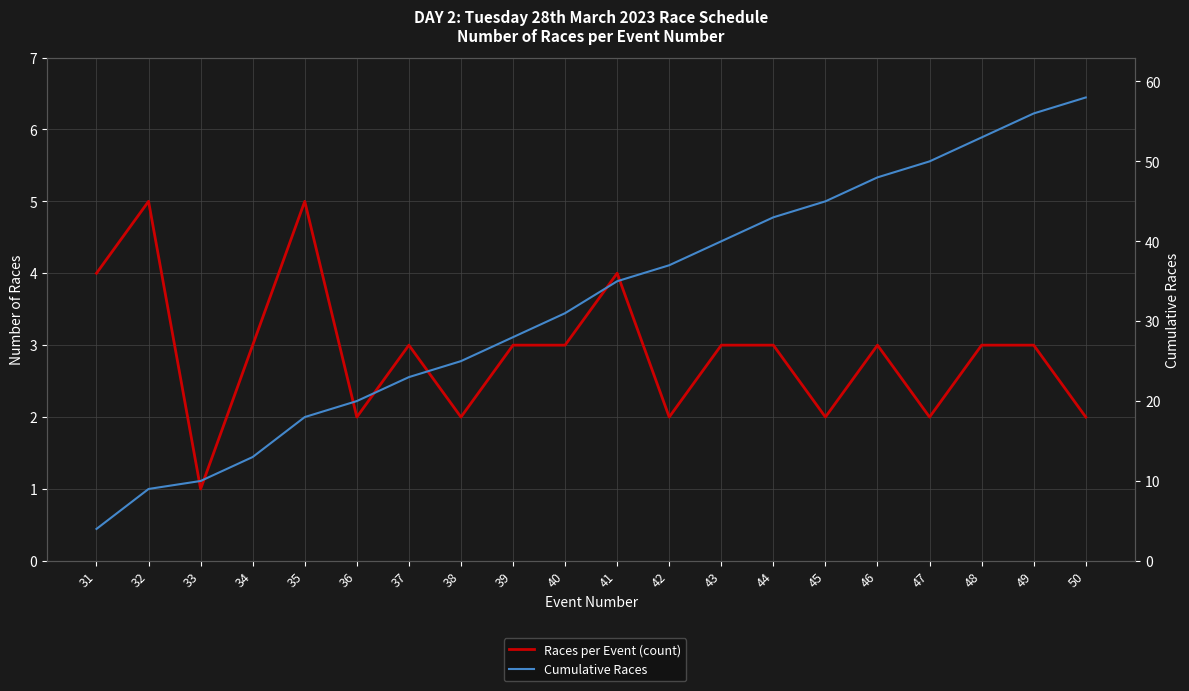

Read the Cumulative Races value at 40.

31